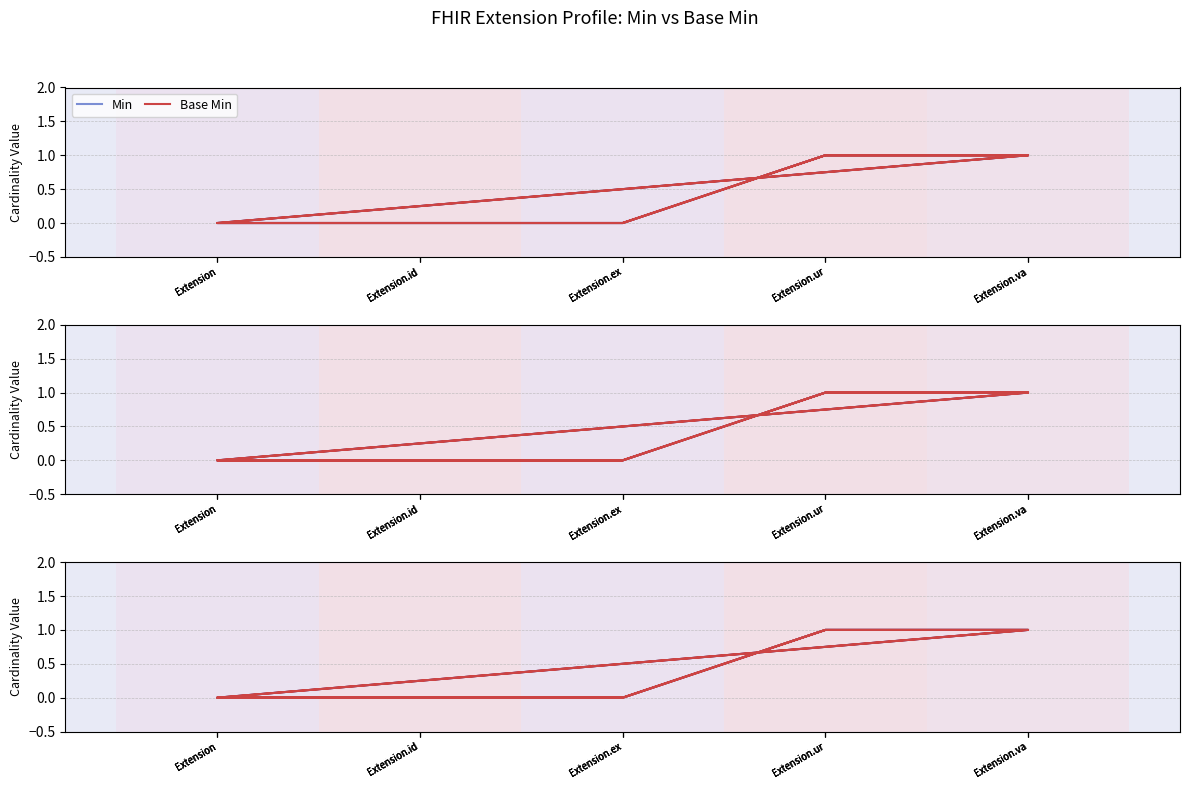

True or false: Min and Base Min intersect in this chart.

False